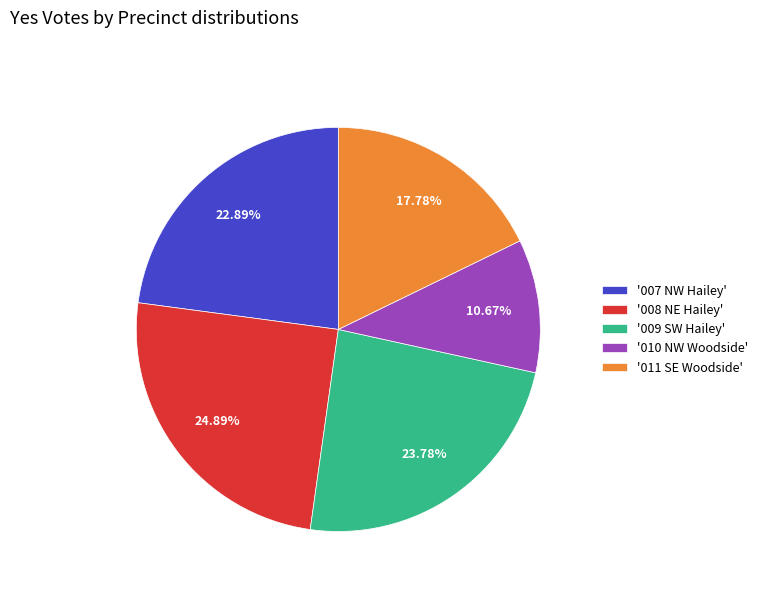

Does any single category account for the majority?

No